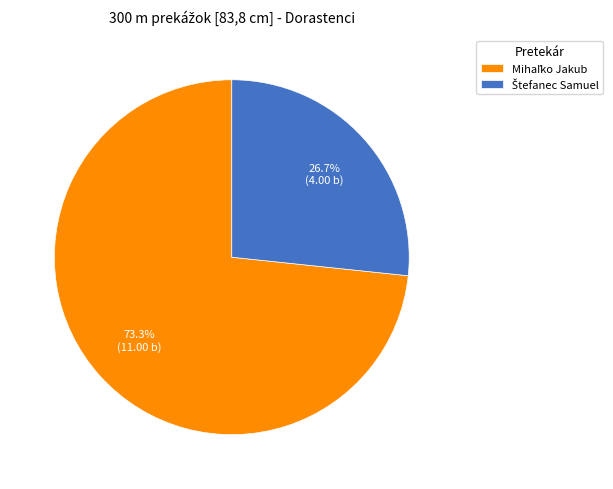

Is there any slice that represents more than half of the pie?

Yes